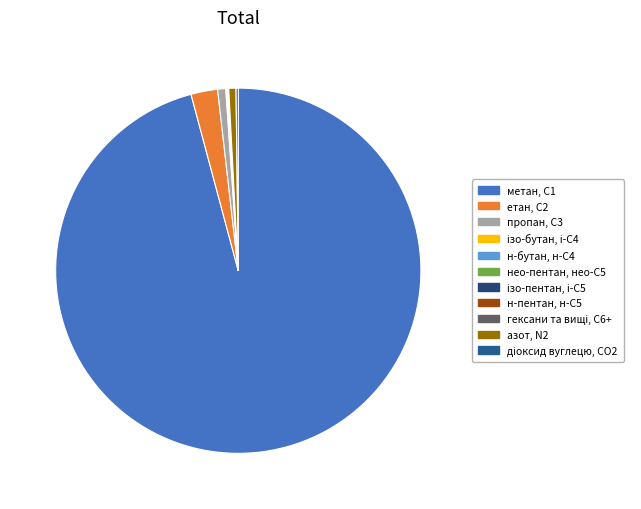

Which category has the biggest portion of the pie?

метан, С1